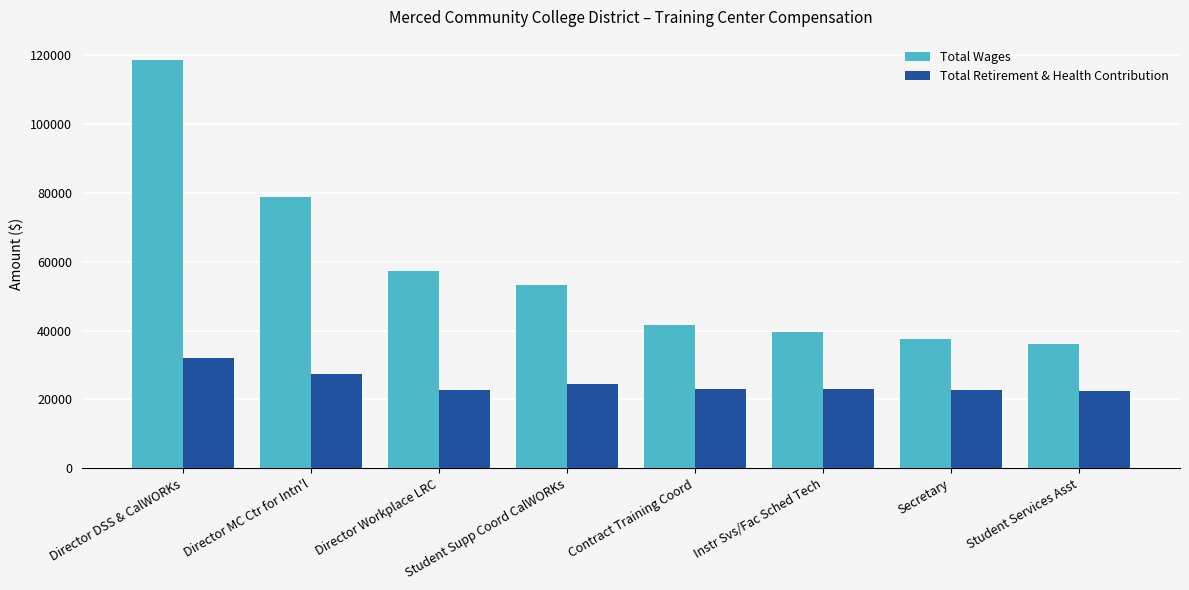

Rank the series by their average value, from highest to lowest.

Total Wages, Total Retirement & Health Contribution